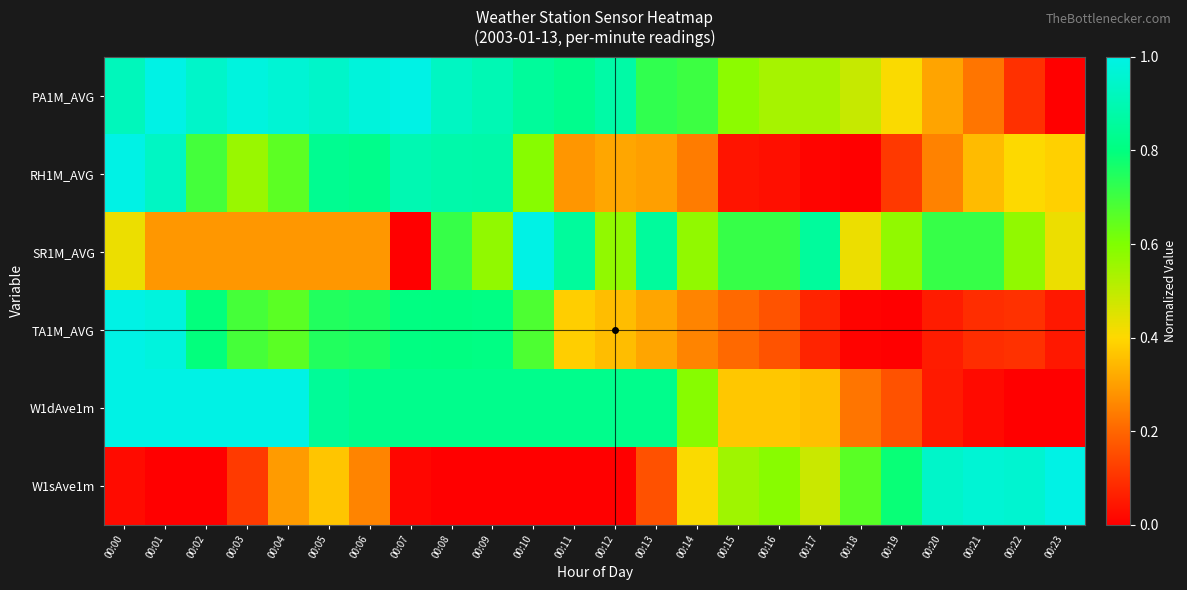

Which series has the largest total across all categories?

PA1M_AVG